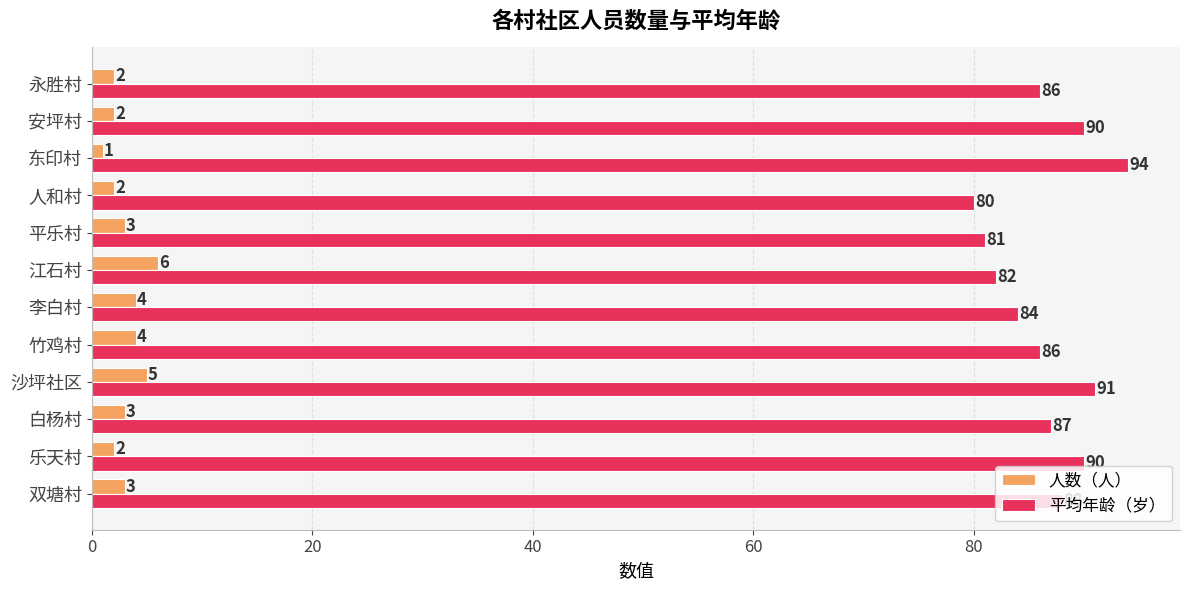

The value of 平均年龄（岁） at 竹鸡村 is 86. True or false?

True